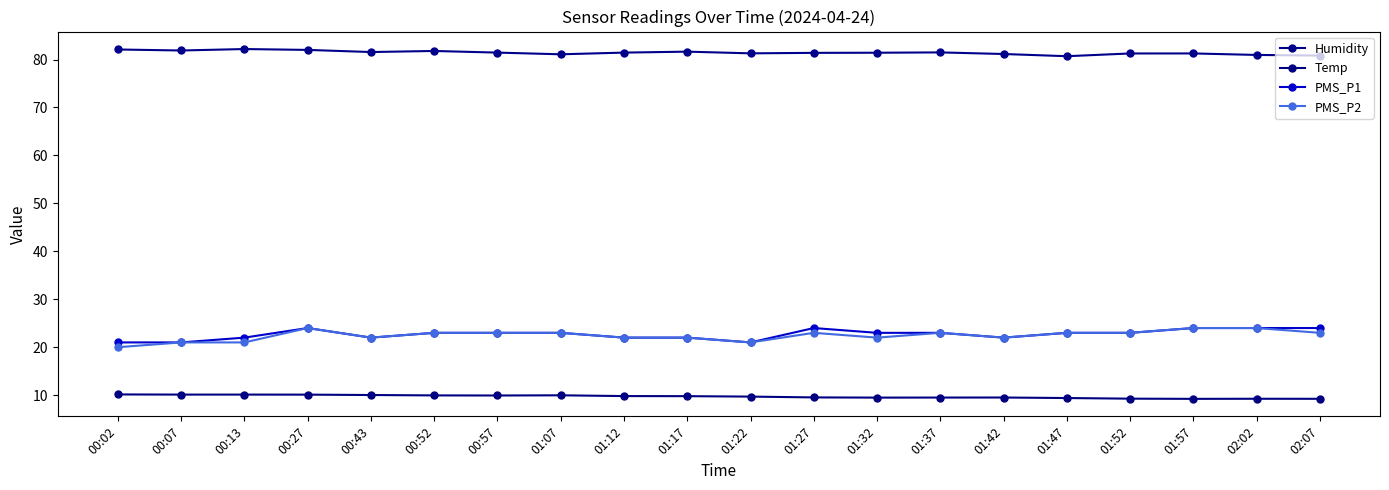

What is the spread (max minus min) of values at 00:13?

72.1